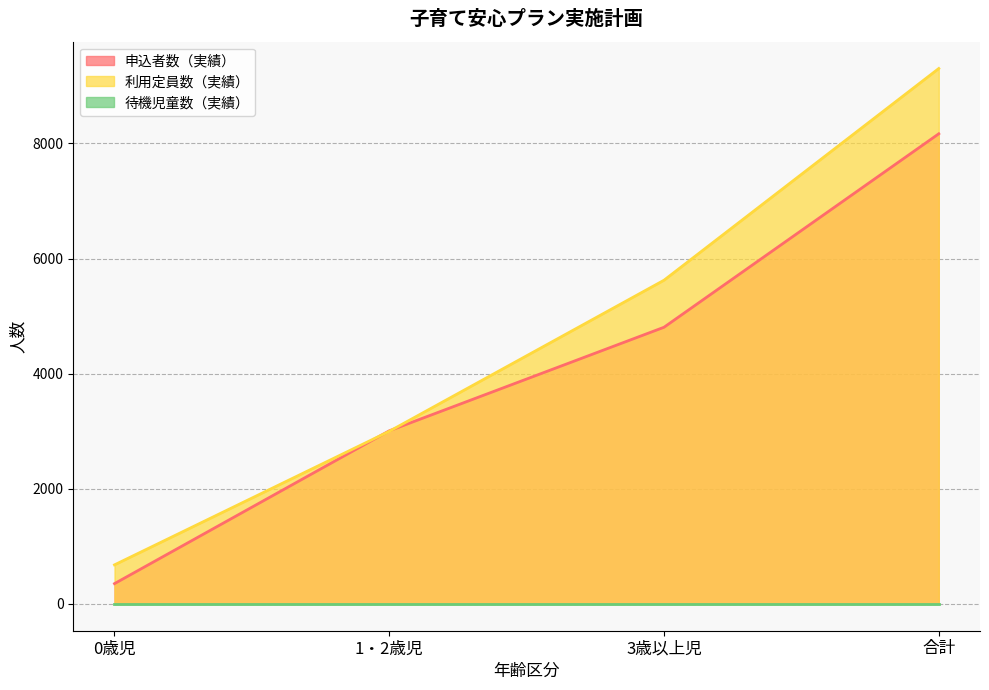

Rank the categories by 利用定員数（実績） value from highest to lowest.

合計, 3歳以上児, 1・2歳児, 0歳児